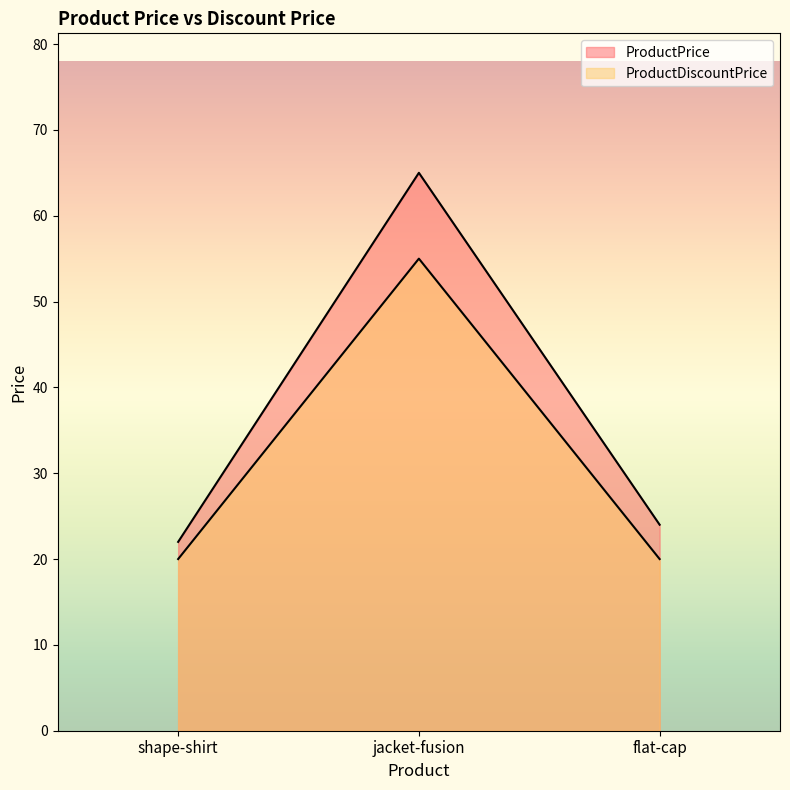

At which label does ProductPrice reach its peak?

jacket-fusion